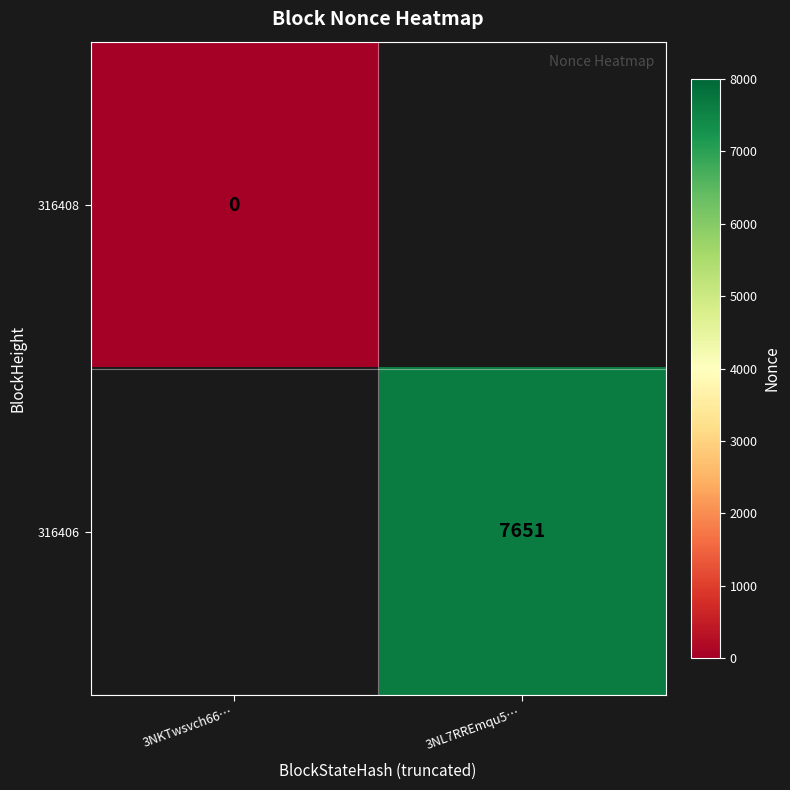

True or false: 316406 has a value of 7651 at 3NL7RREmqu5….

True